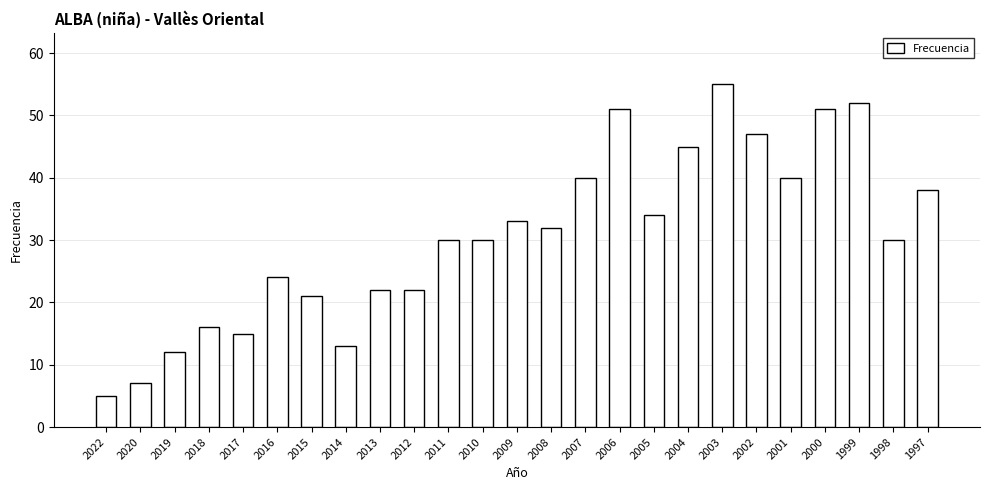

What is the change in value from 2014 to 2000?

+38